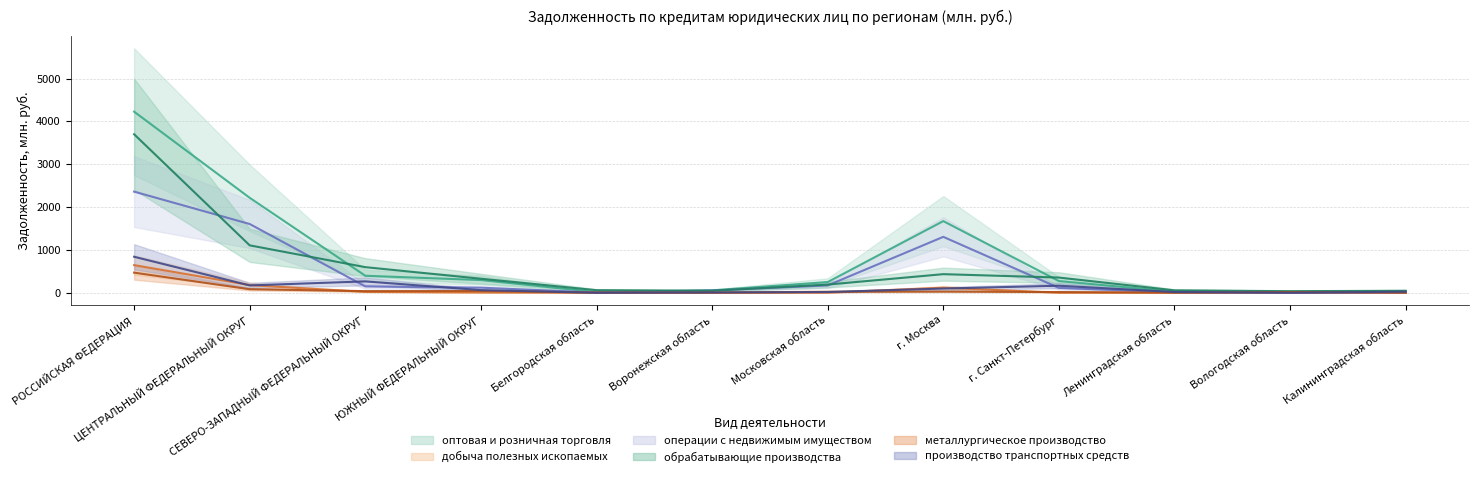

How many intersections are there between металлургическое производство and операции с недвижимым имуществом?

2